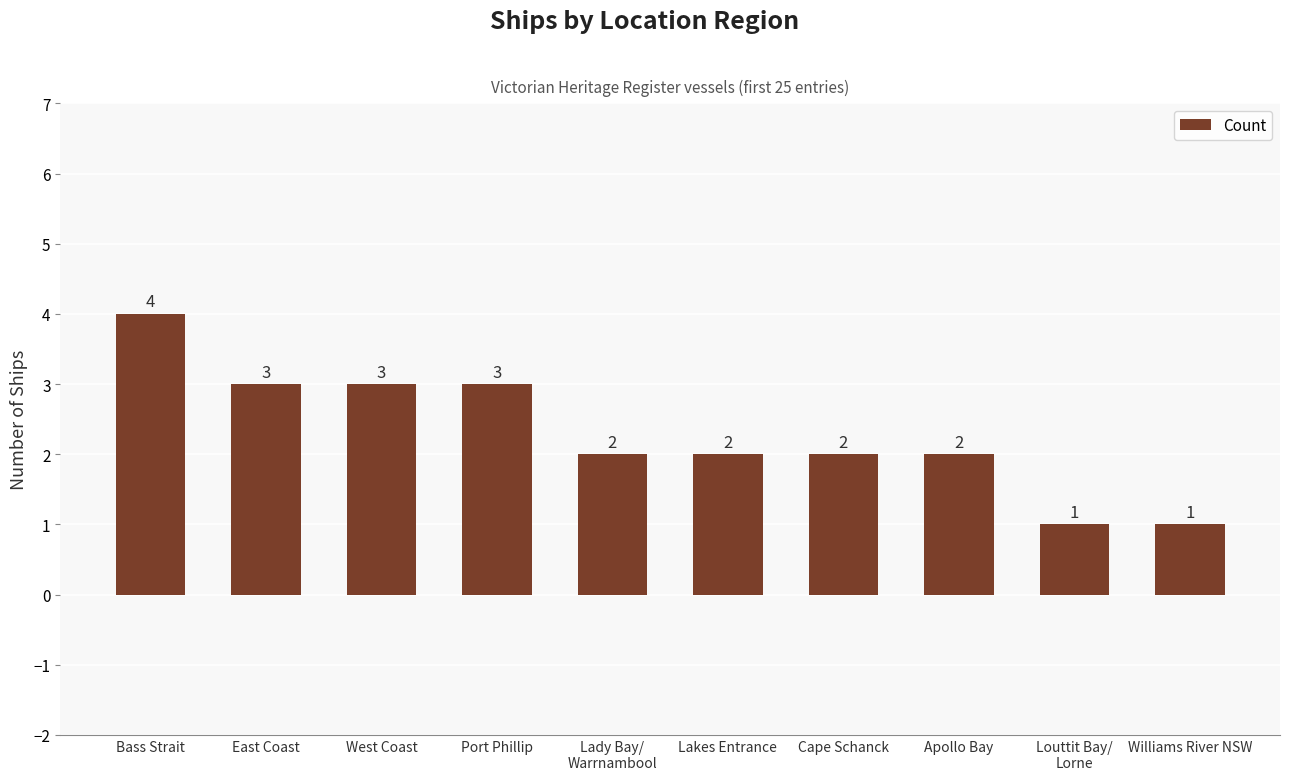

What is the minimum value shown in the chart?

1